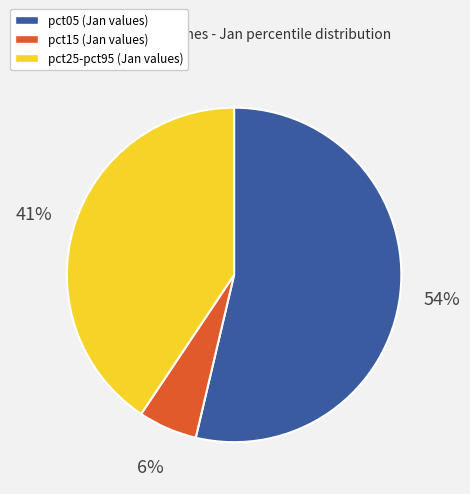

Is there any slice that represents more than half of the pie?

Yes